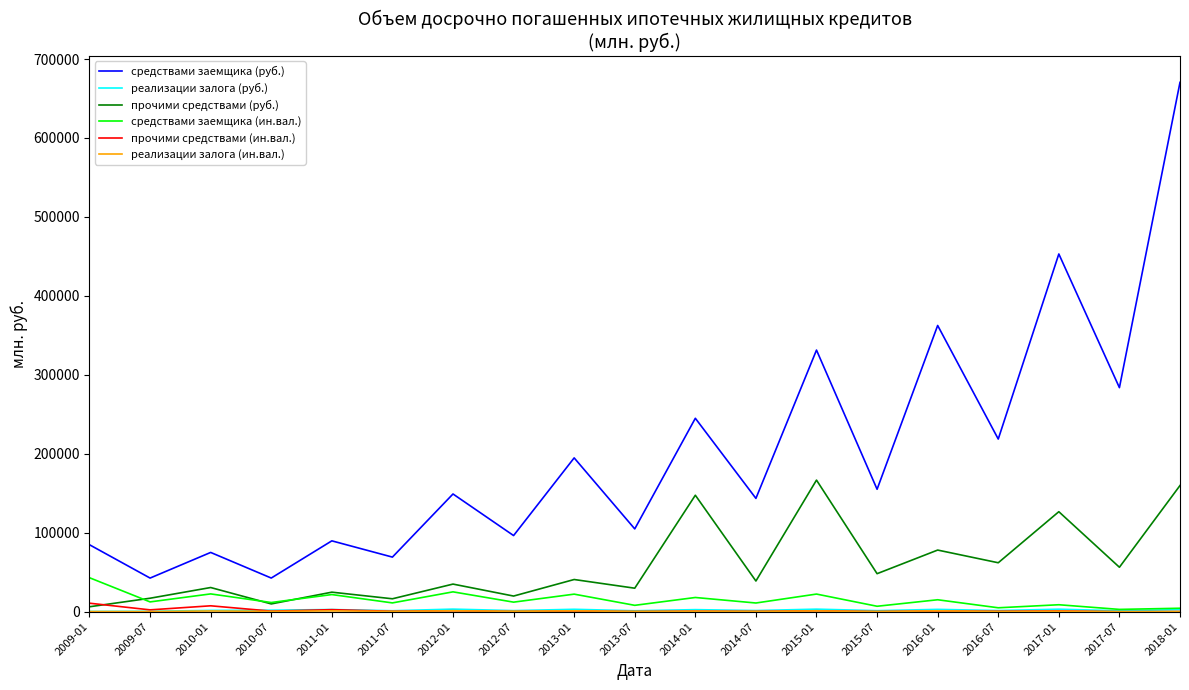

Which series has the largest range (max minus min)?

средствами заемщика (руб.)